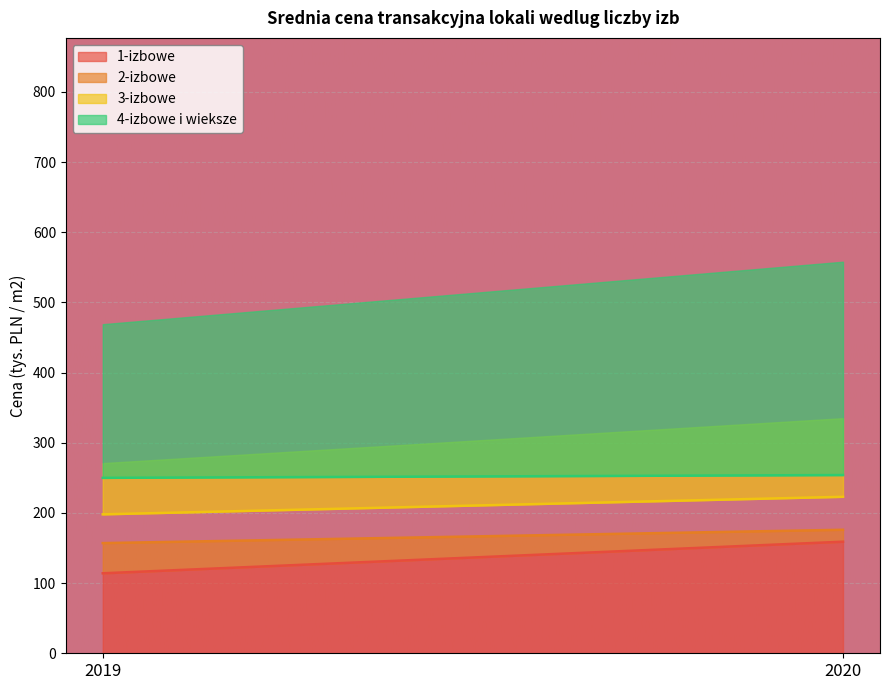

What value does the 3-izbowe series have at 2020, to the nearest 10?

220